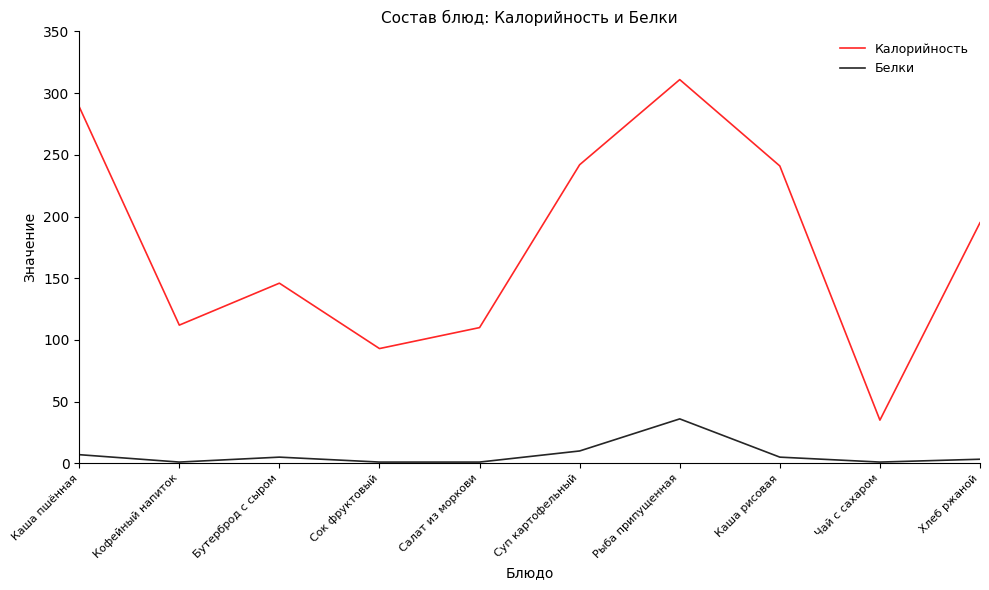

How many lines are shown in the chart?

2